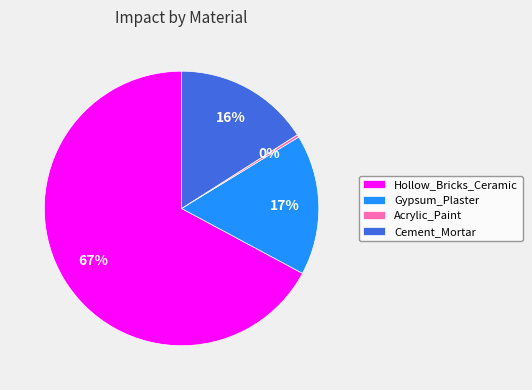

Which category has the biggest portion of the pie?

Hollow_Bricks_Ceramic